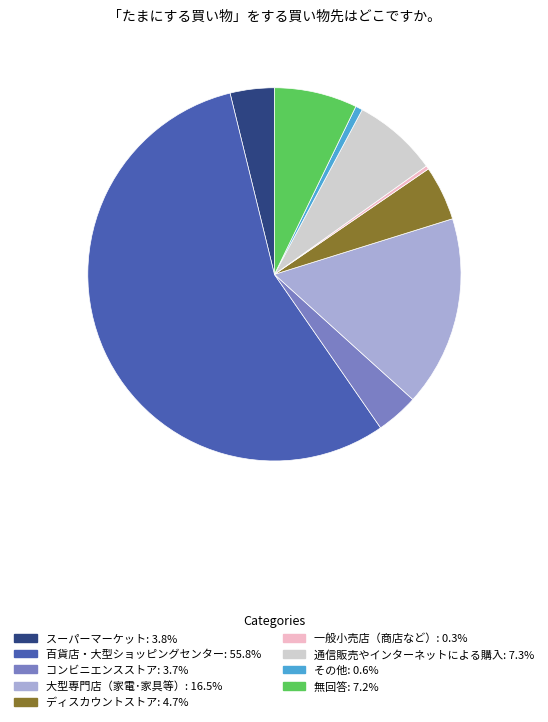

What is the ratio of the value at コンビニエンスストア to the value at 一般小売店（商店など）?

12.0